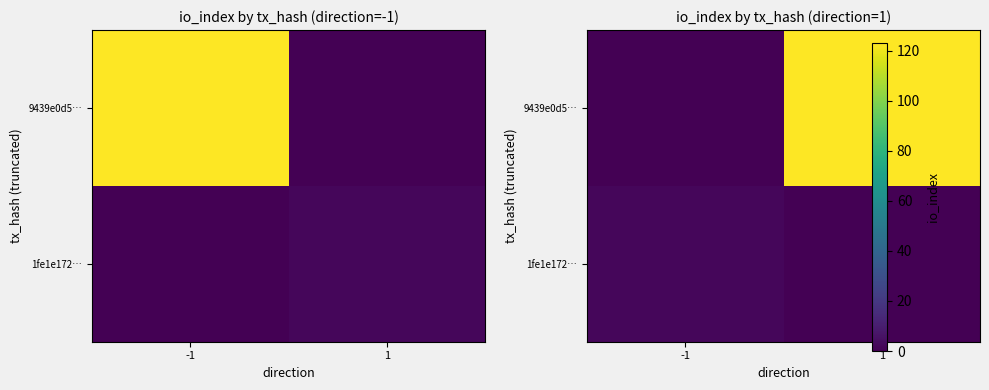

How many distinct data groups are displayed?

2